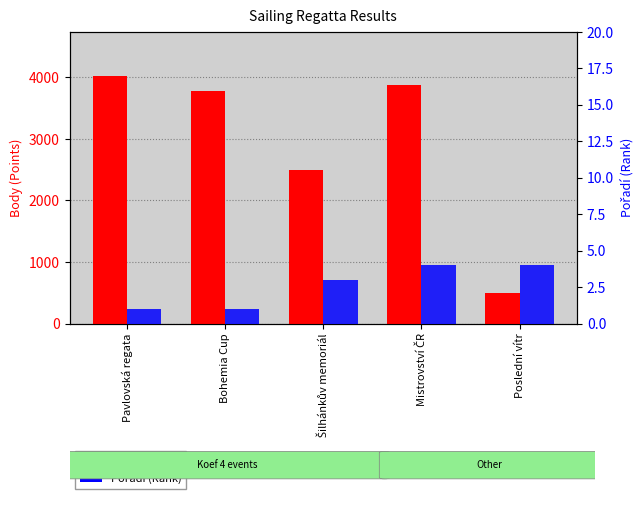

Reading left to right, transcribe all the data shown in this chart.

Body: 4016	3784	2496	3870	499
Pořadí: 1	1	3	4	4